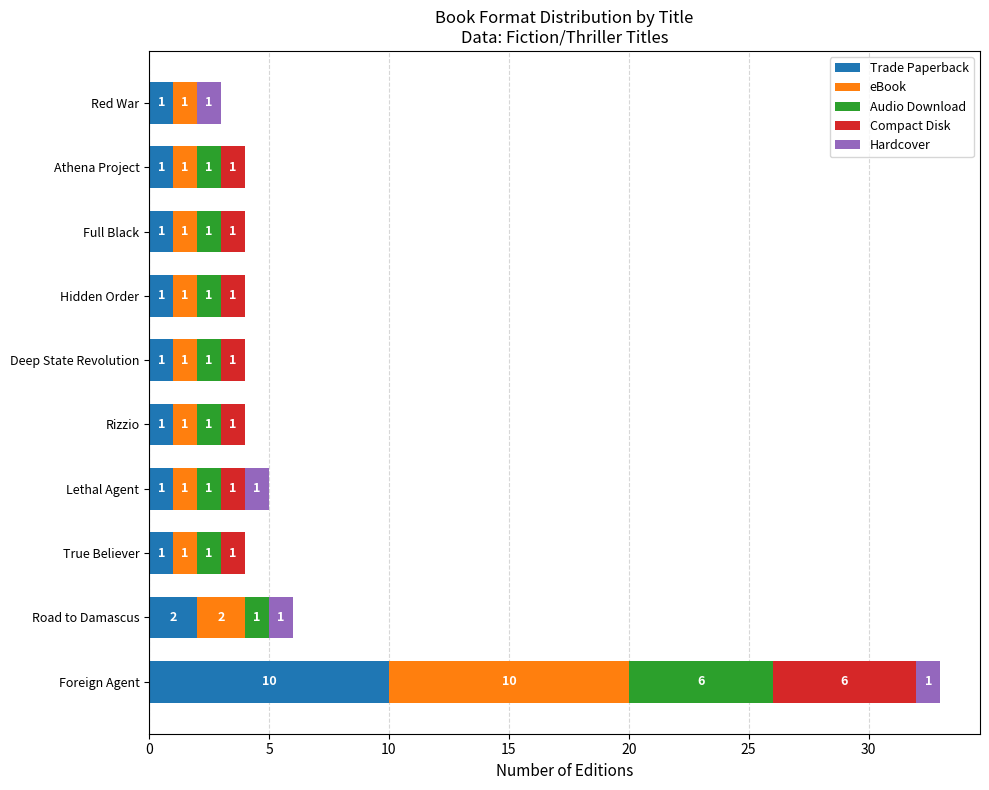

What is the total value across all series at Athena Project?

4